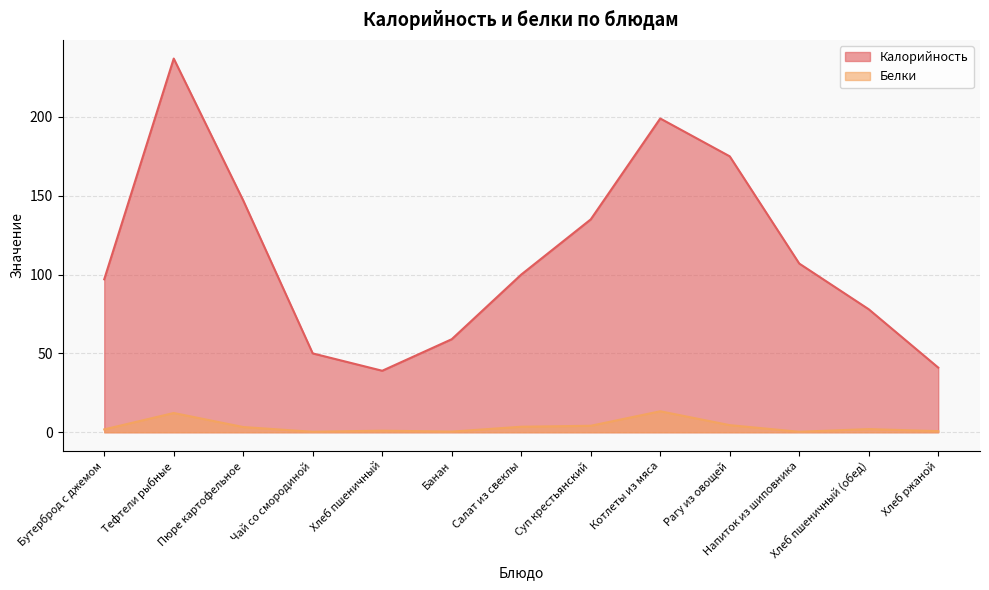

Rank the categories by Калорийность value from lowest to highest.

Хлеб пшеничный, Хлеб ржаной, Чай со смородиной, Банан, Хлеб пшеничный (обед), Бутерброд с джемом, Салат из свеклы, Напиток из шиповника, Суп крестьянский, Пюре картофельное, Рагу из овощей, Котлеты из мяса, Тефтели рыбные